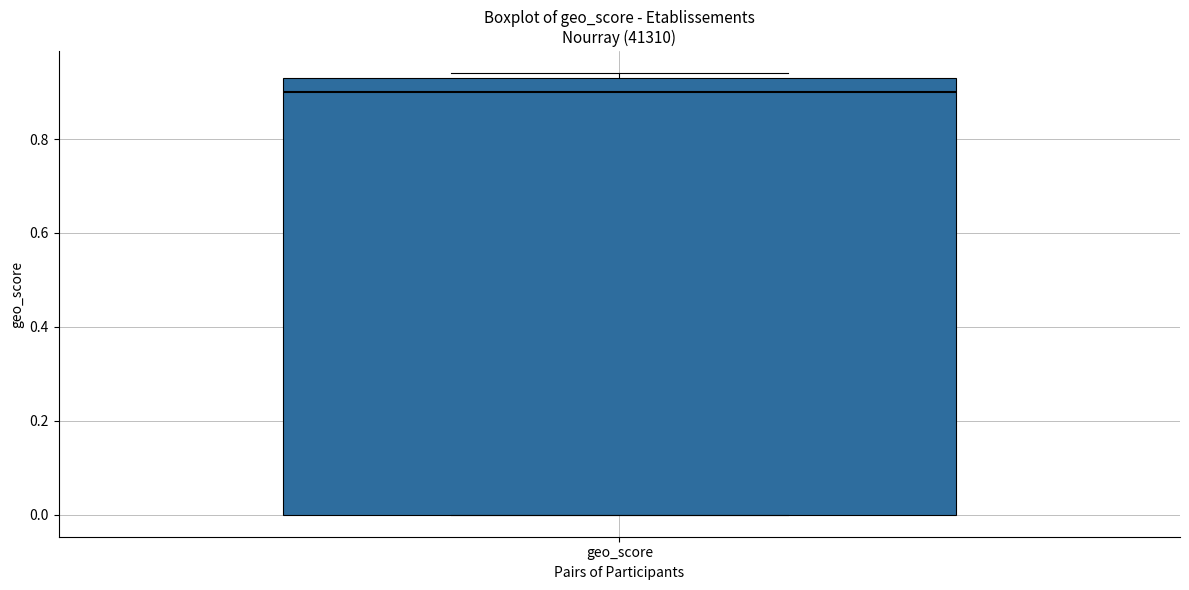

Transcribe this box plot: give where the median line is, the range the box spans, and where the two whiskers end, as read against the y-axis. The values are not printed on the chart, so give them approximately, as read against the axis.

median 0.90, box 0.00 to 0.94, whiskers 0.00 to 0.94 (just above the box's upper edge)